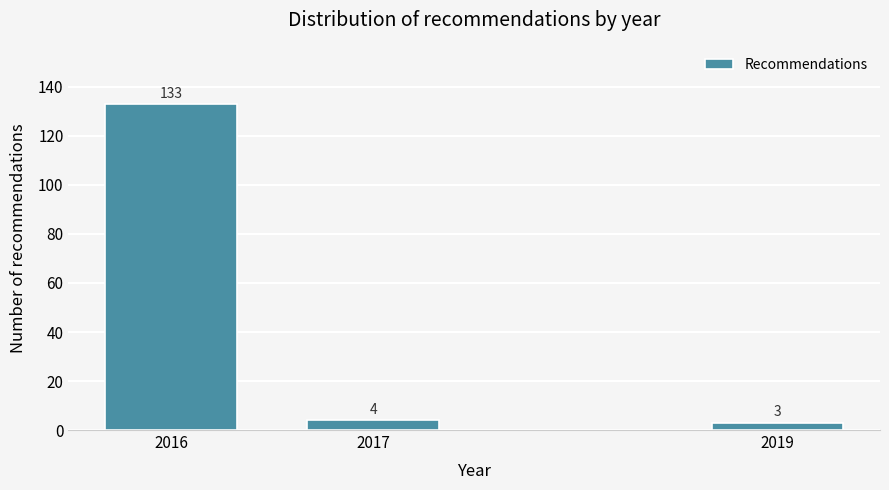

Reading left to right, what are all the values shown in this chart?

133	4	3